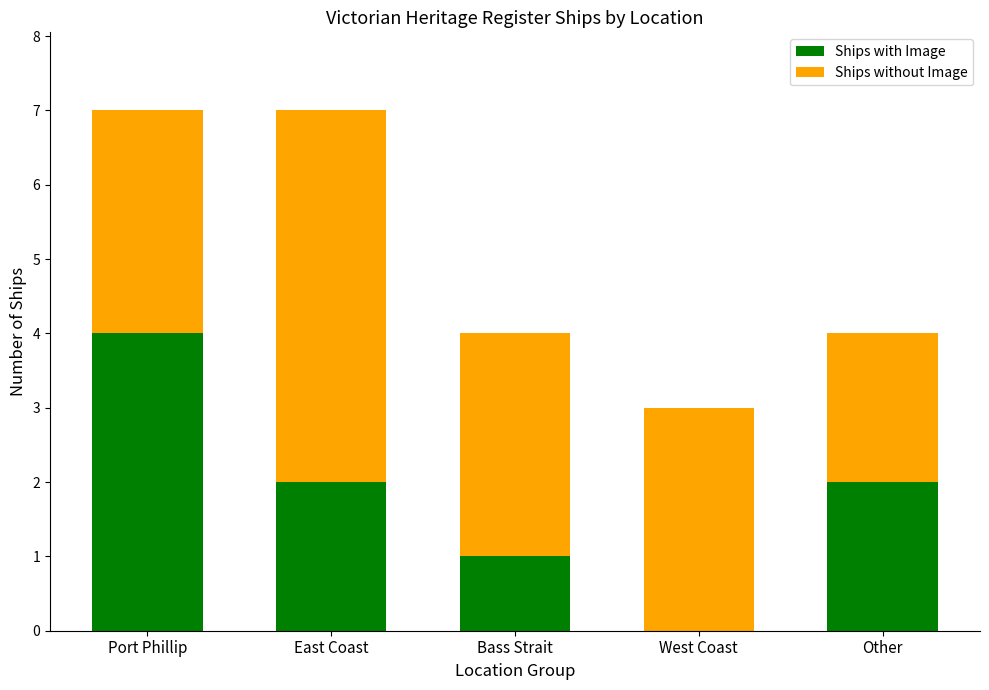

Is it true that Ships with Image equals 1 at Bass Strait?

True